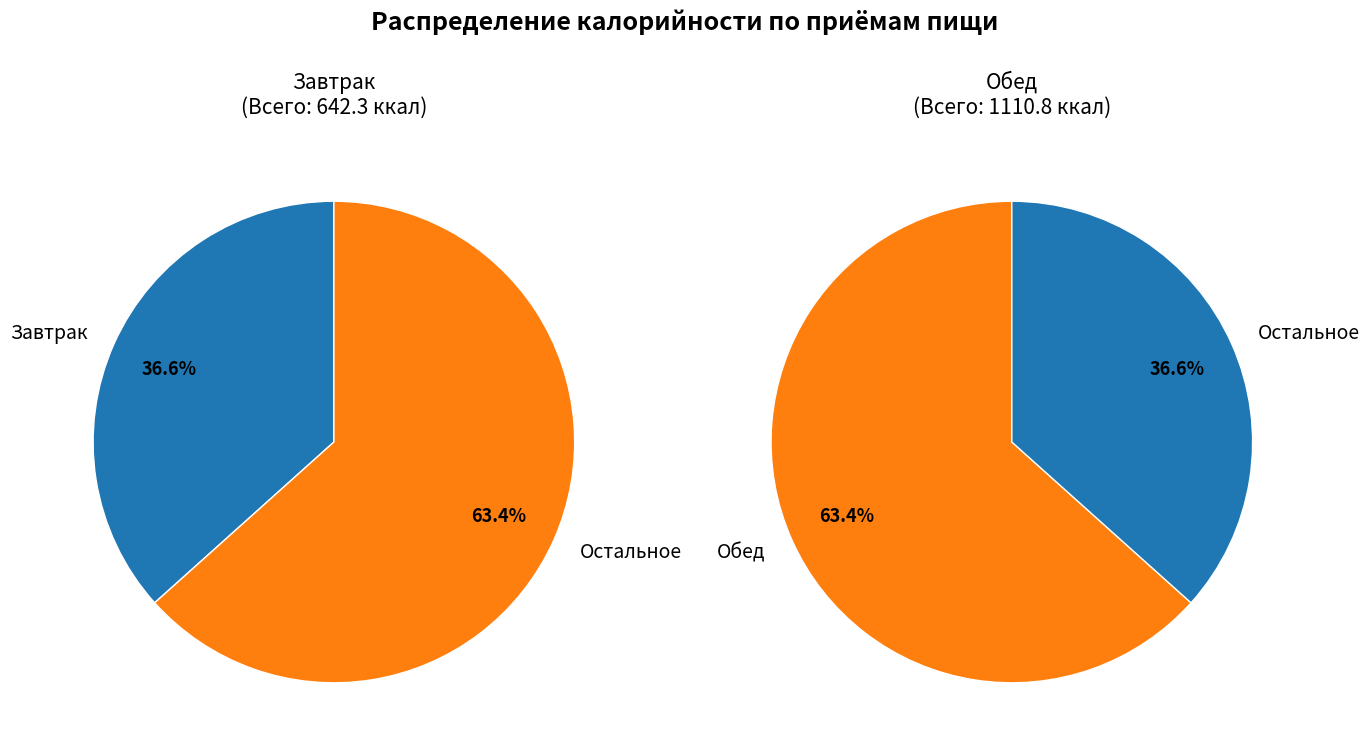

To the nearest percent, what is the difference between the largest and smallest slice percentages?

27%